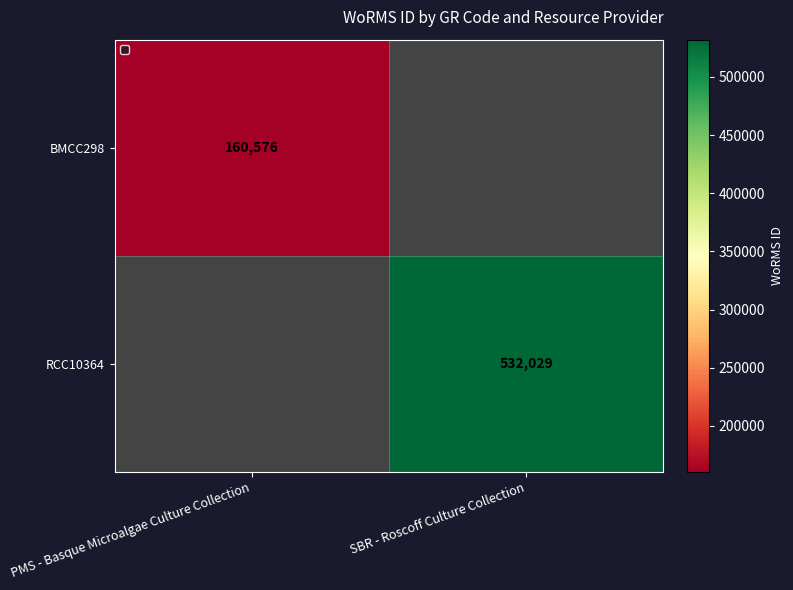

The value of BMCC298 at PMS - Basque Microalgae Culture Collection is 93015. True or false?

False